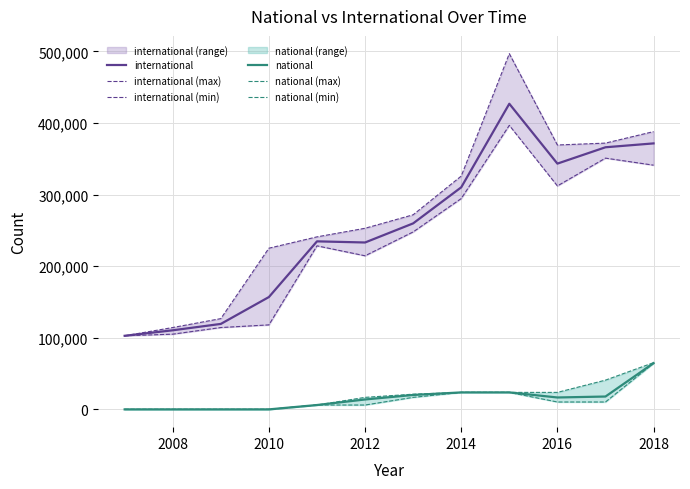

What is the minimum value for international?

102791.0